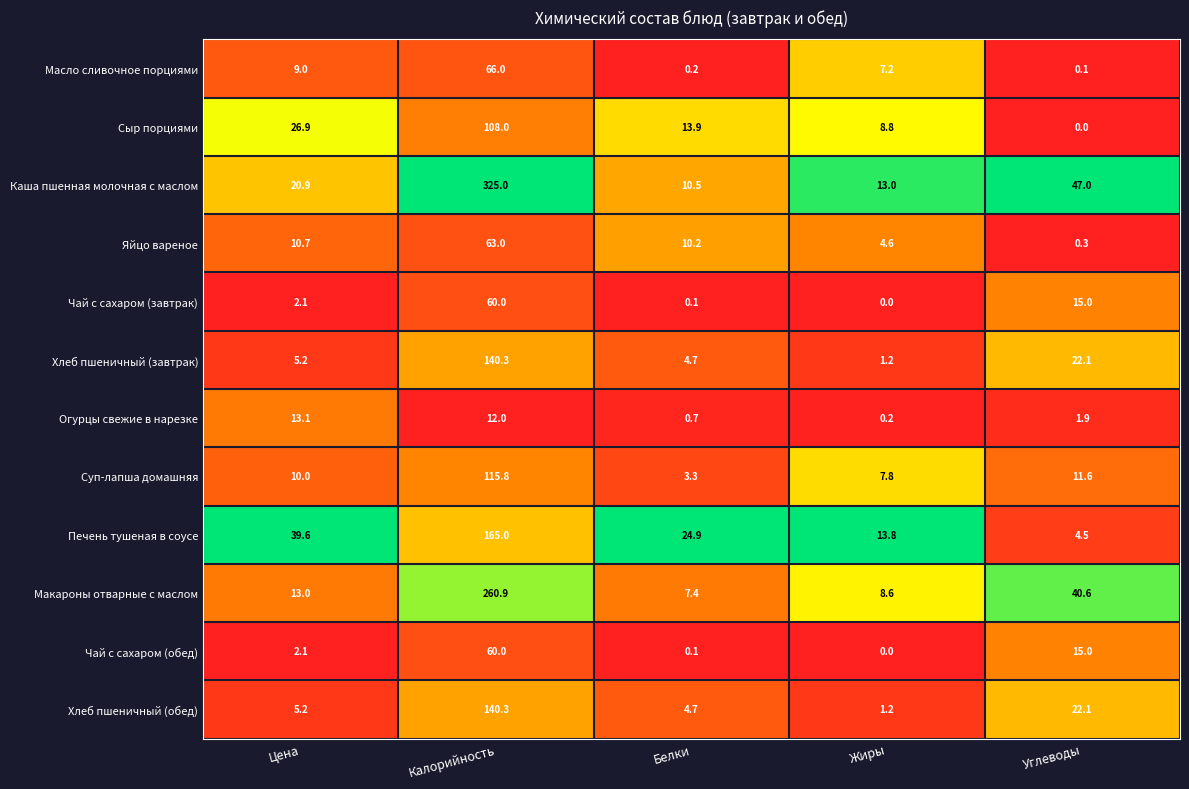

What is the total value across all series at Цена?

157.8